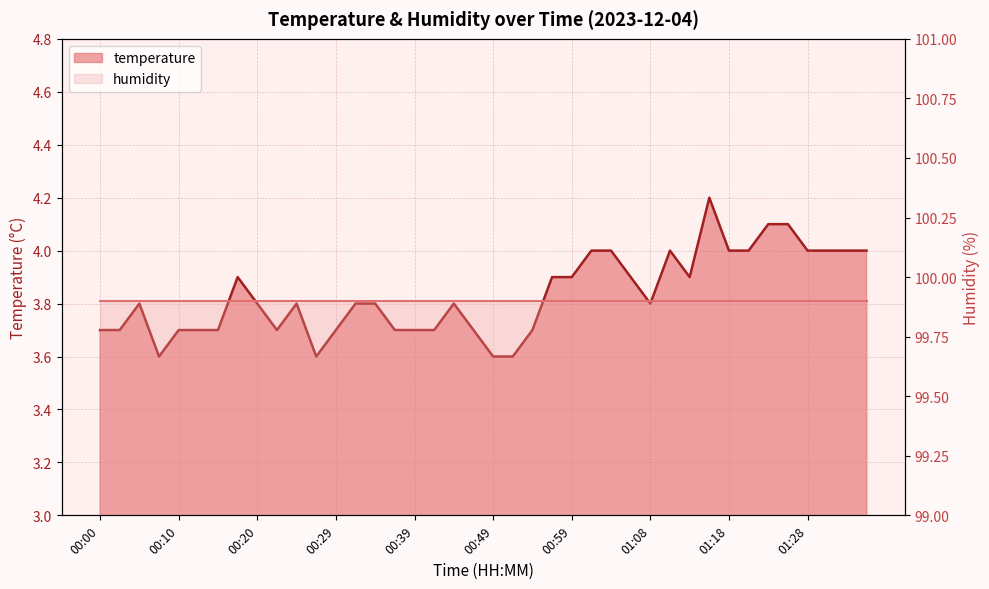

What is the difference between the maximum and minimum values?

0.6